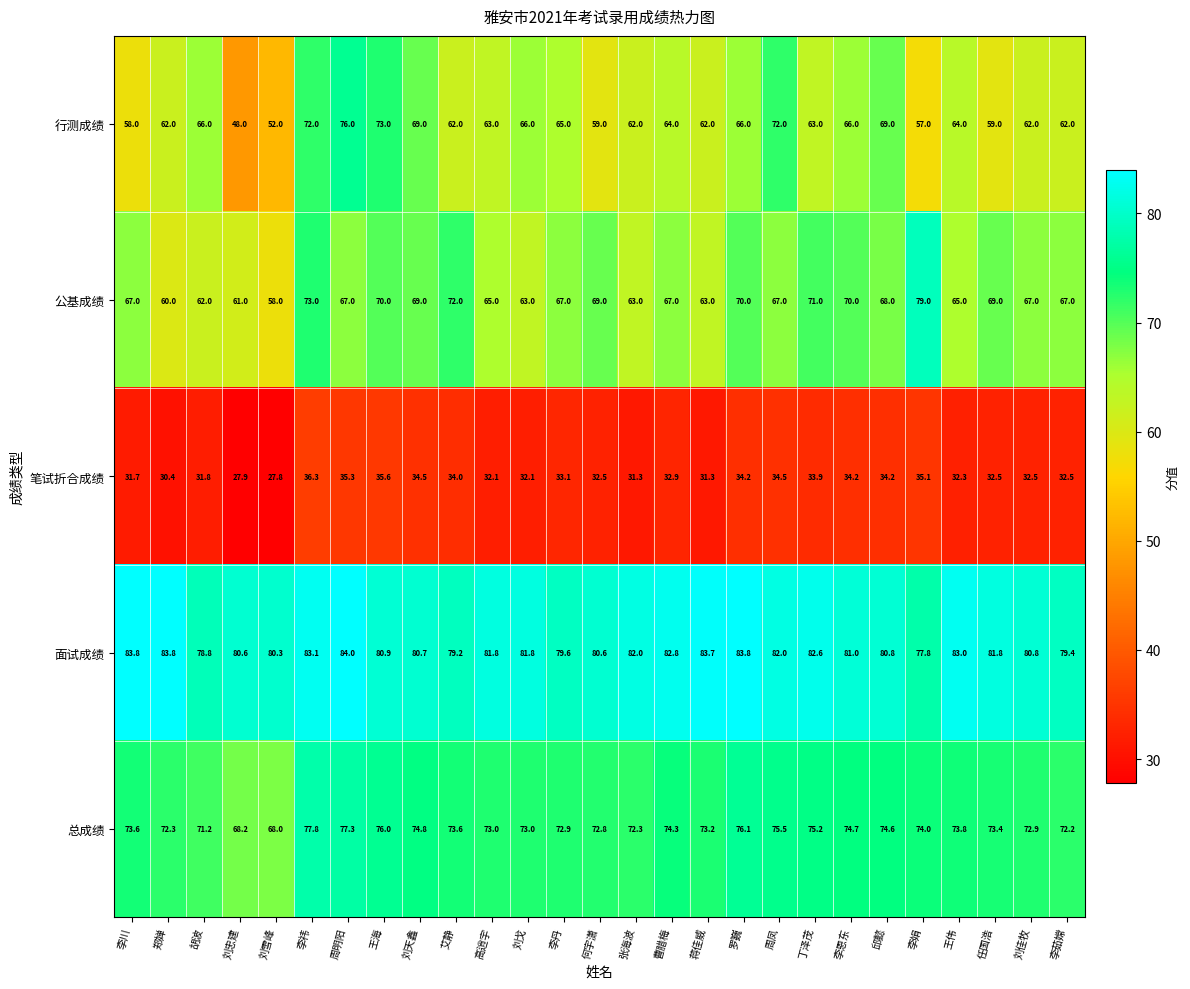

How many data points does each series have?

27